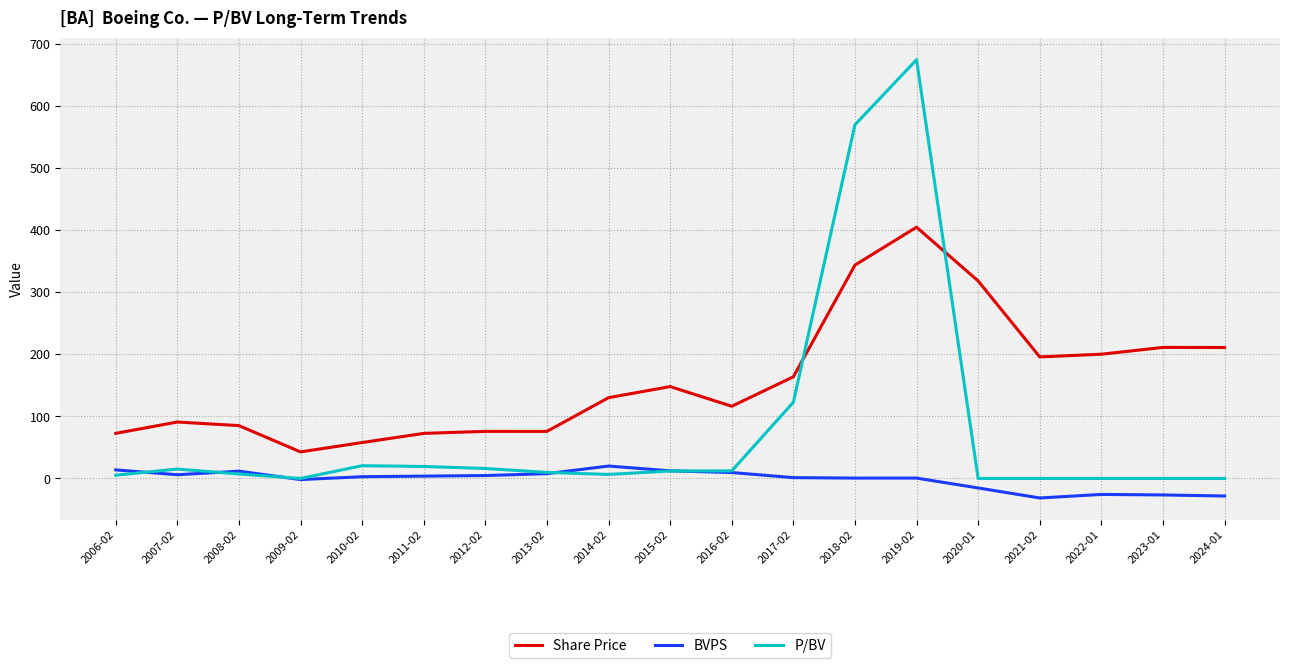

At which category is the sum across all series the highest?

2019-02